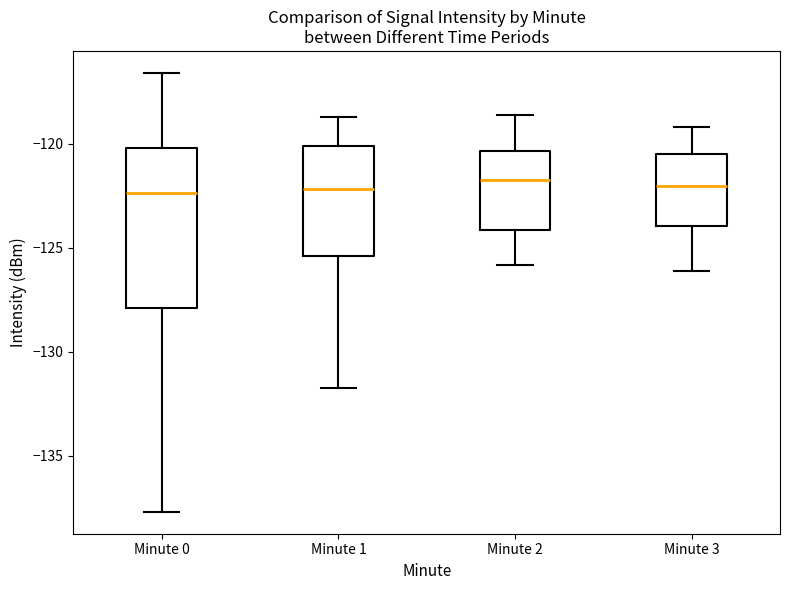

Which box is the tallest, from its lower edge to its upper edge?

Minute 0